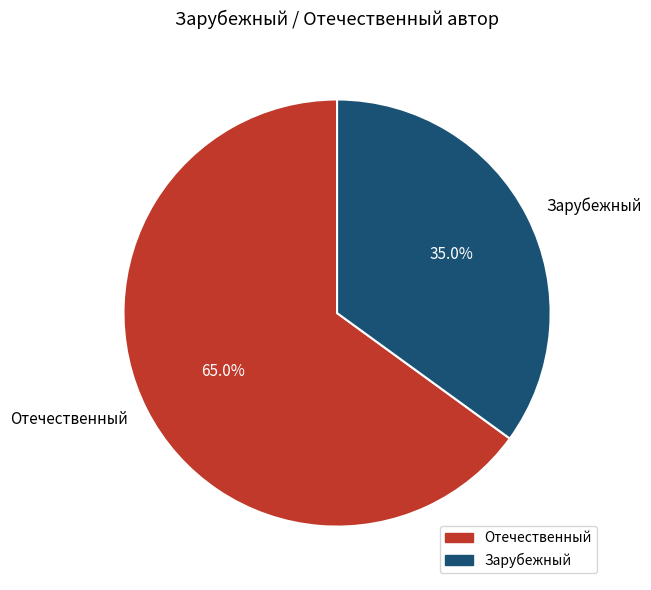

To the nearest percent, what is the difference between the largest and smallest slice percentages?

30%